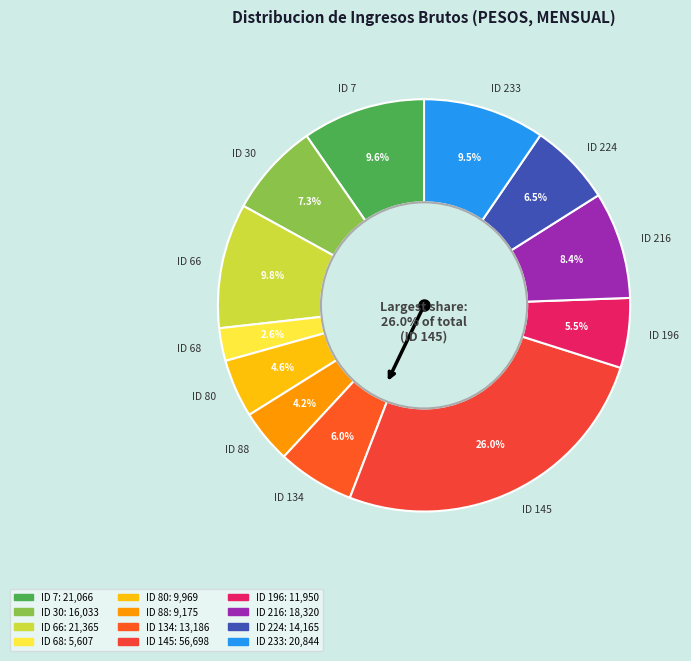

Do ID 224 and ID 216 together represent more than half of the pie?

No